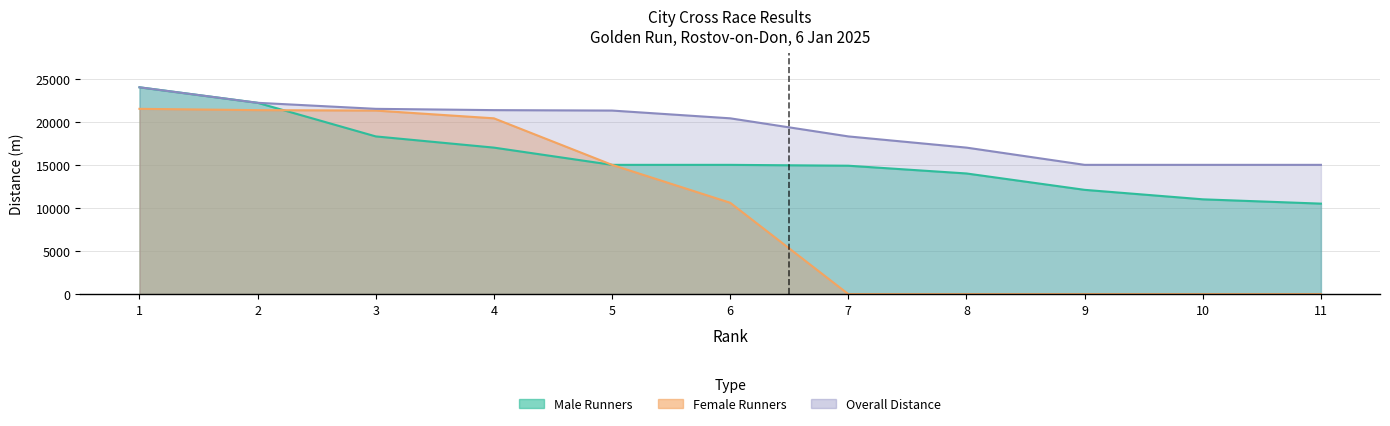

Does the chart display data point markers on the line(s)?

No